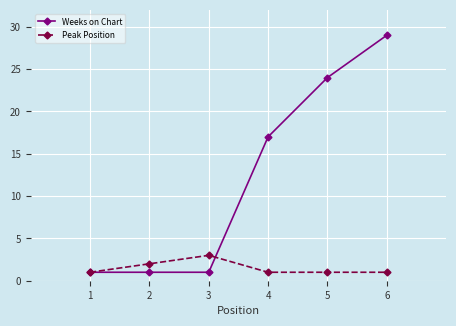

Does the chart display data point markers on the line(s)?

Yes